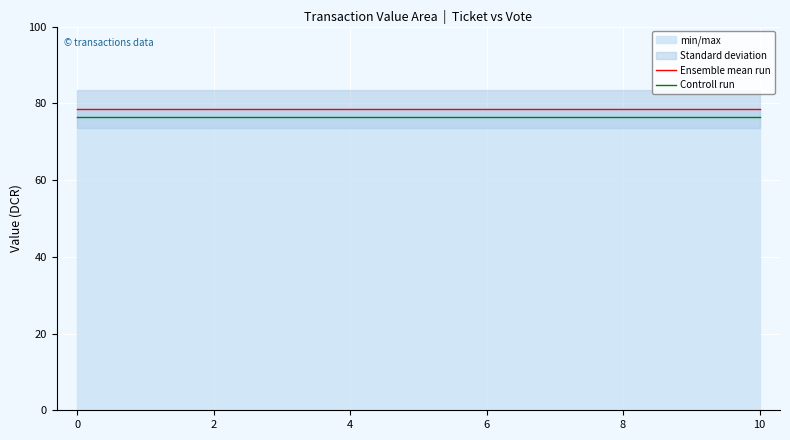

At 0, list the series in order from smallest to largest.

Controll run, Ensemble mean run